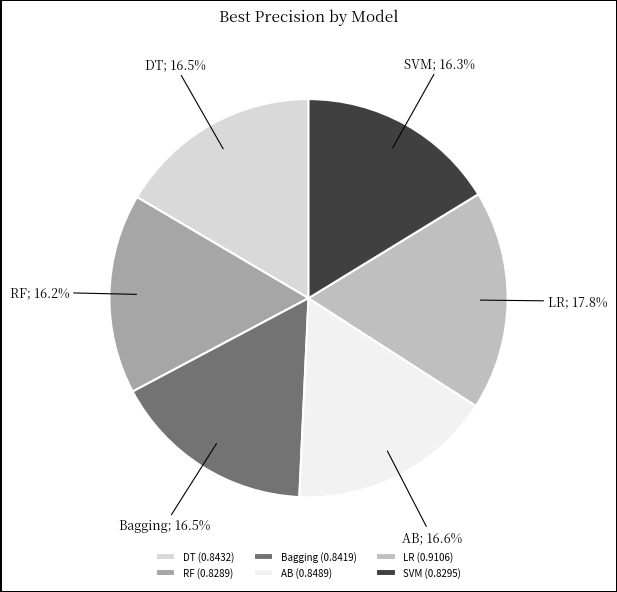

To the nearest percent, what is the difference between the largest and smallest slice percentages?

2%